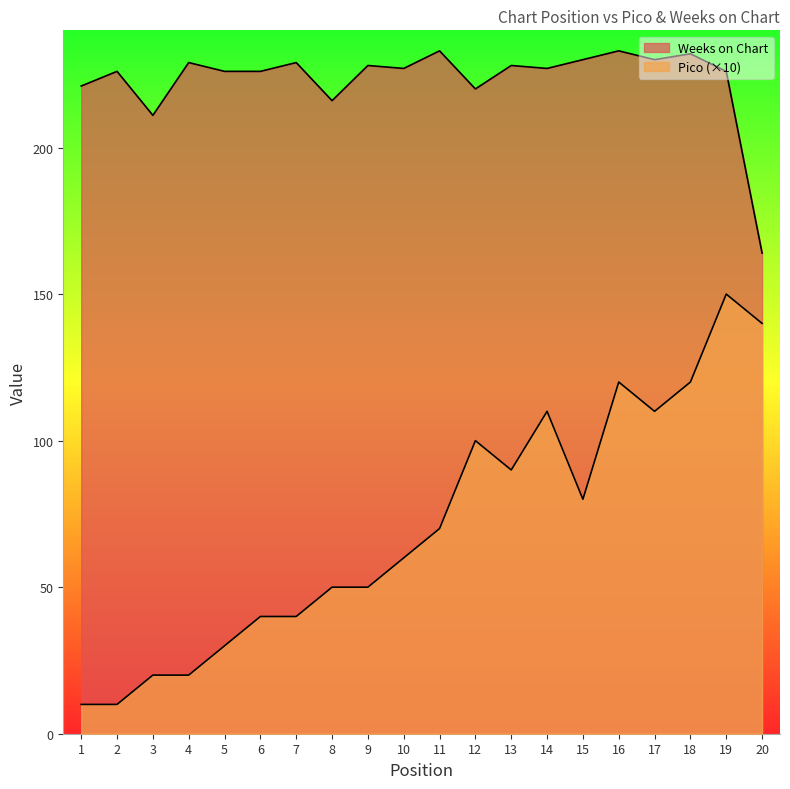

In Weeks on Chart, how many points are higher than both neighbors (excluding endpoints)?

8